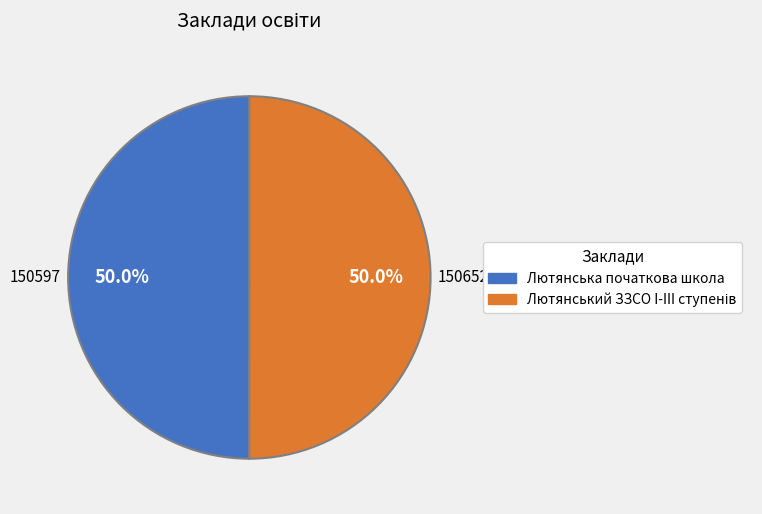

What percentage is NOT represented by Лютянська початкова школа?

50.0%